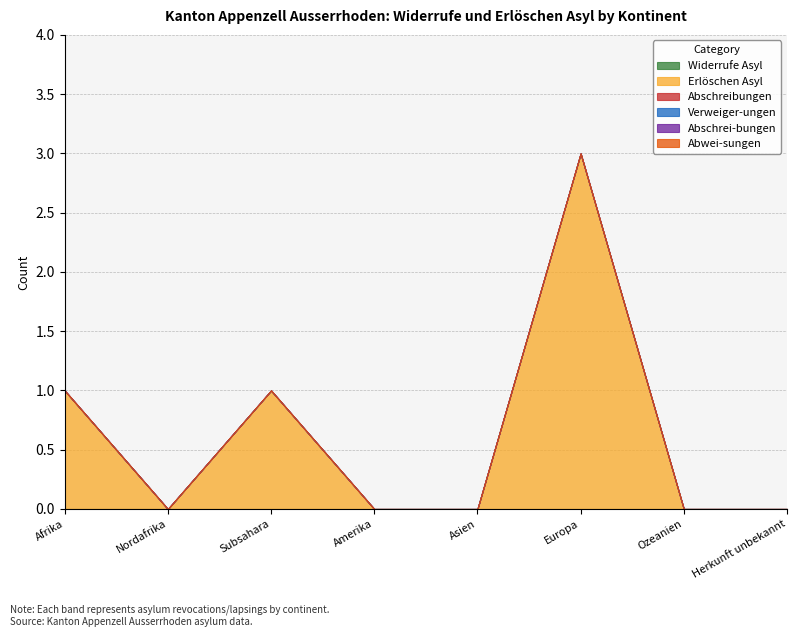

Reading left to right, list all the values displayed in this chart.

Widerrufe Asyl: 0	0	0	0	0	0	0	0
Erlöschen Asyl: 1	0	1	0	0	3	0	0
Abschreibungen: 0	0	0	0	0	0	0	0
Verweiger-ungen: 0	0	0	0	0	0	0	0
Abschrei-bungen: 0	0	0	0	0	0	0	0
Abwei-sungen: 0	0	0	0	0	0	0	0